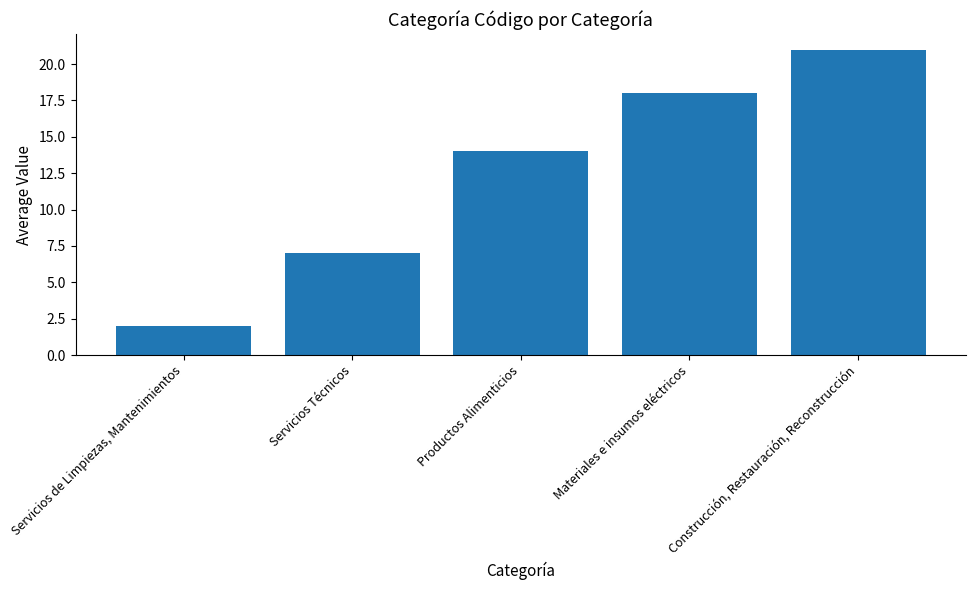

Reading right to left, transcribe all the data shown in this chart.

Construcción, Restauración, Reconstrucción=21	Materiales e insumos eléctricos=18	Productos Alimenticios=14	Servicios Técnicos=7	Servicios de Limpiezas, Mantenimientos=2